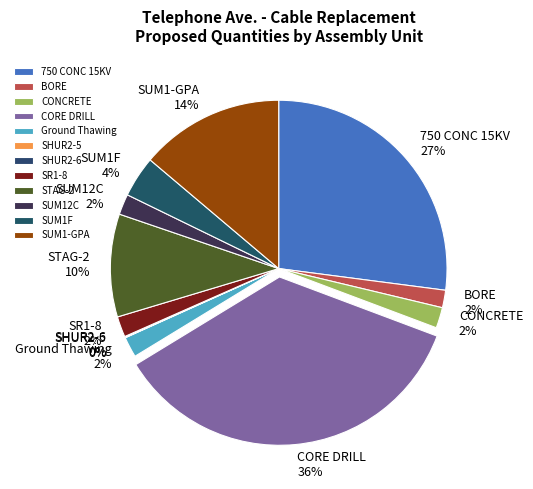

Do STAG-2 and CONCRETE together represent more than half of the pie?

No